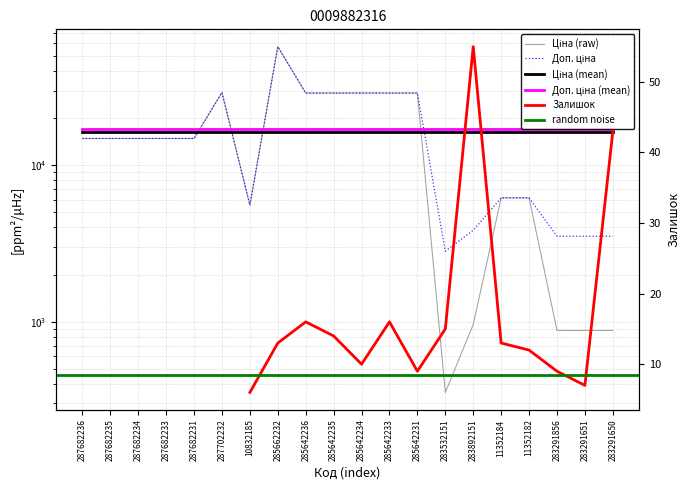

True or false: Ціна and Доп. ціна intersect in this chart.

False